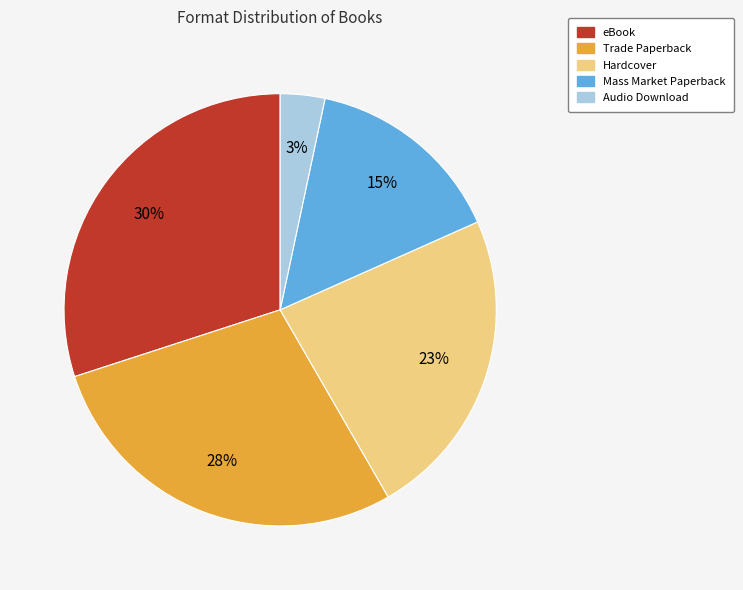

Is it true that Mass Market Paperback is 8% of the pie?

False